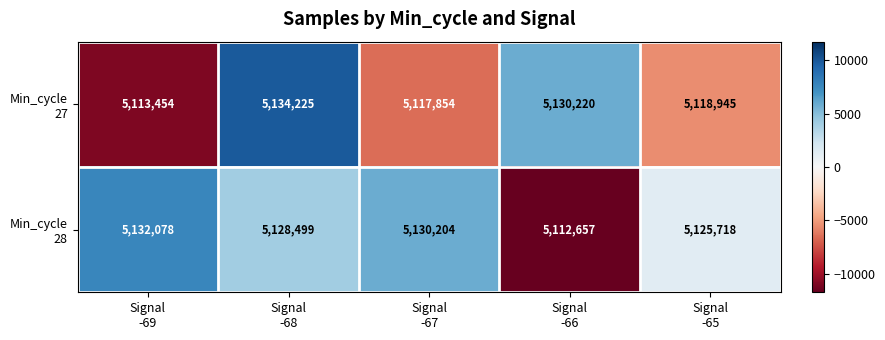

At how many categories does at least one series exceed 5115777?

5